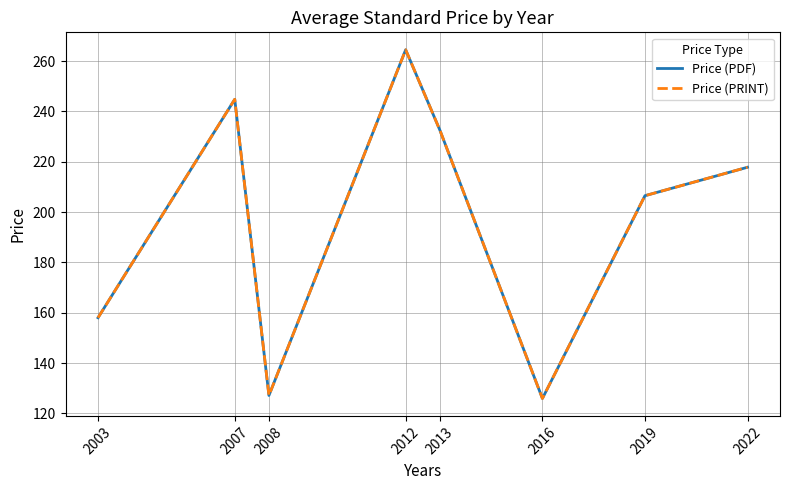

Is this an area chart (filled region under the line)?

No